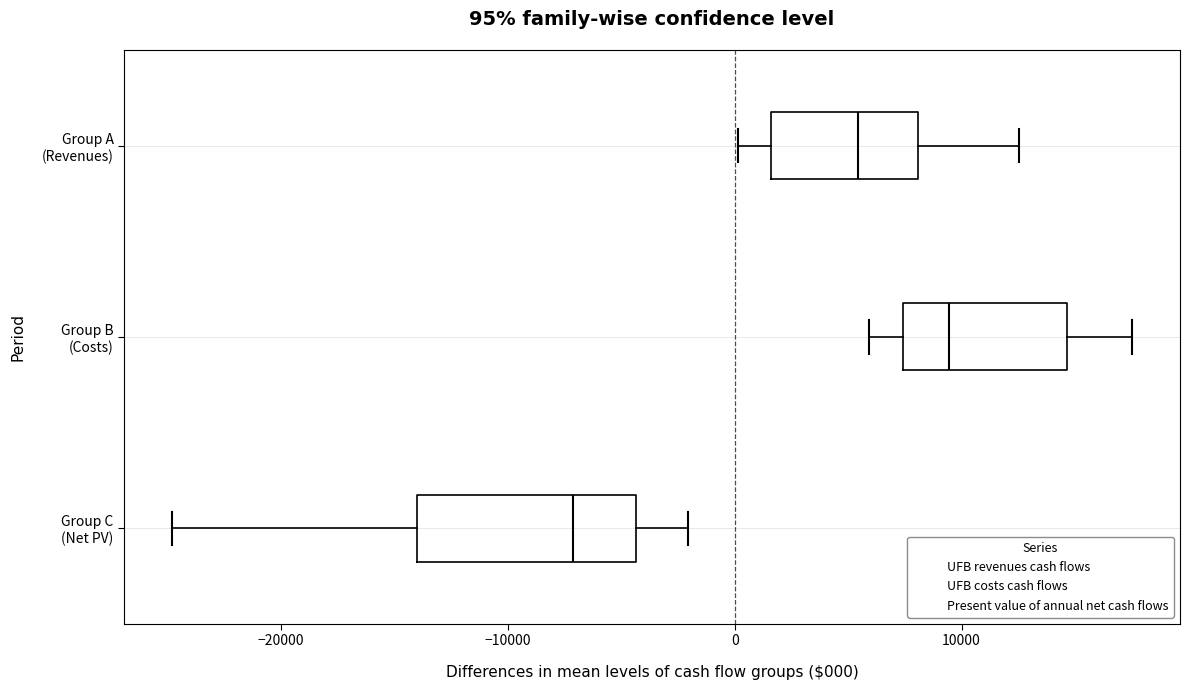

Which box has the furthest to the right median line?

Group B (Costs)